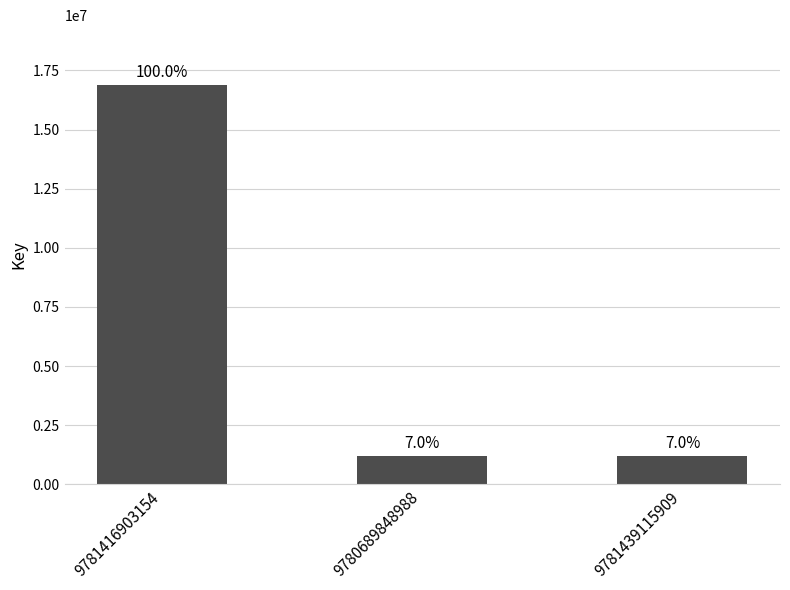

How many bars are there in total?

3